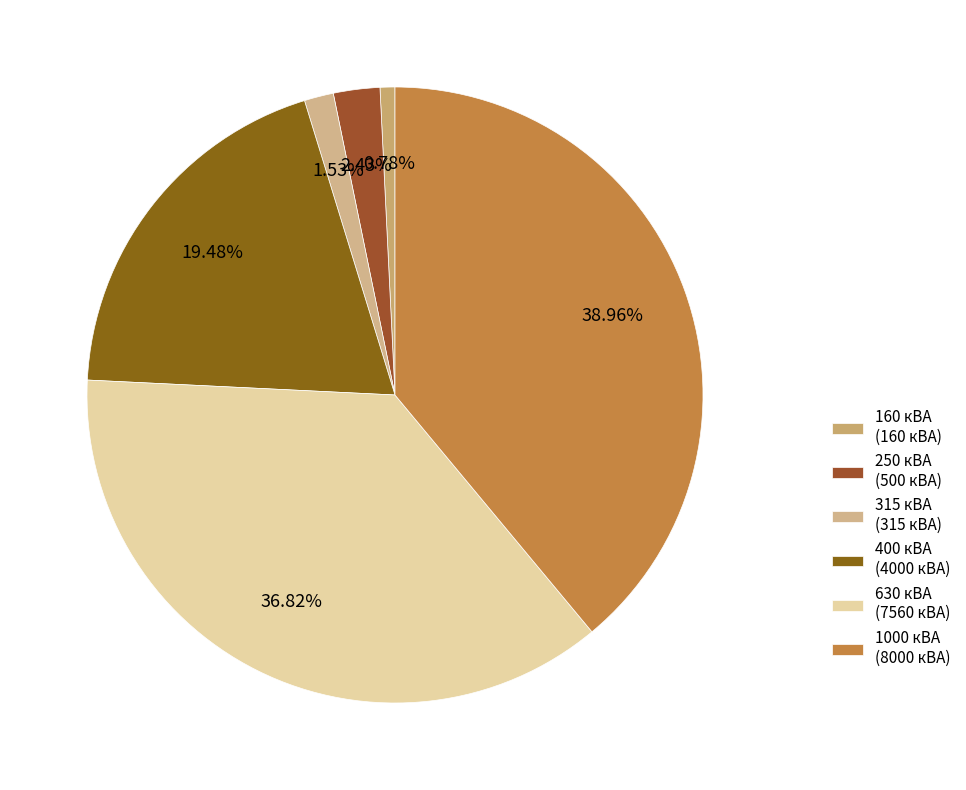

How many segments does this pie chart have?

6